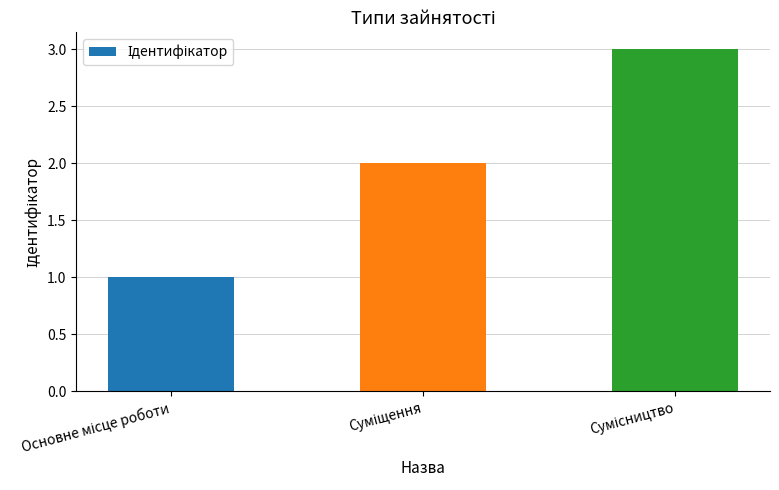

How many data points does each series have?

3